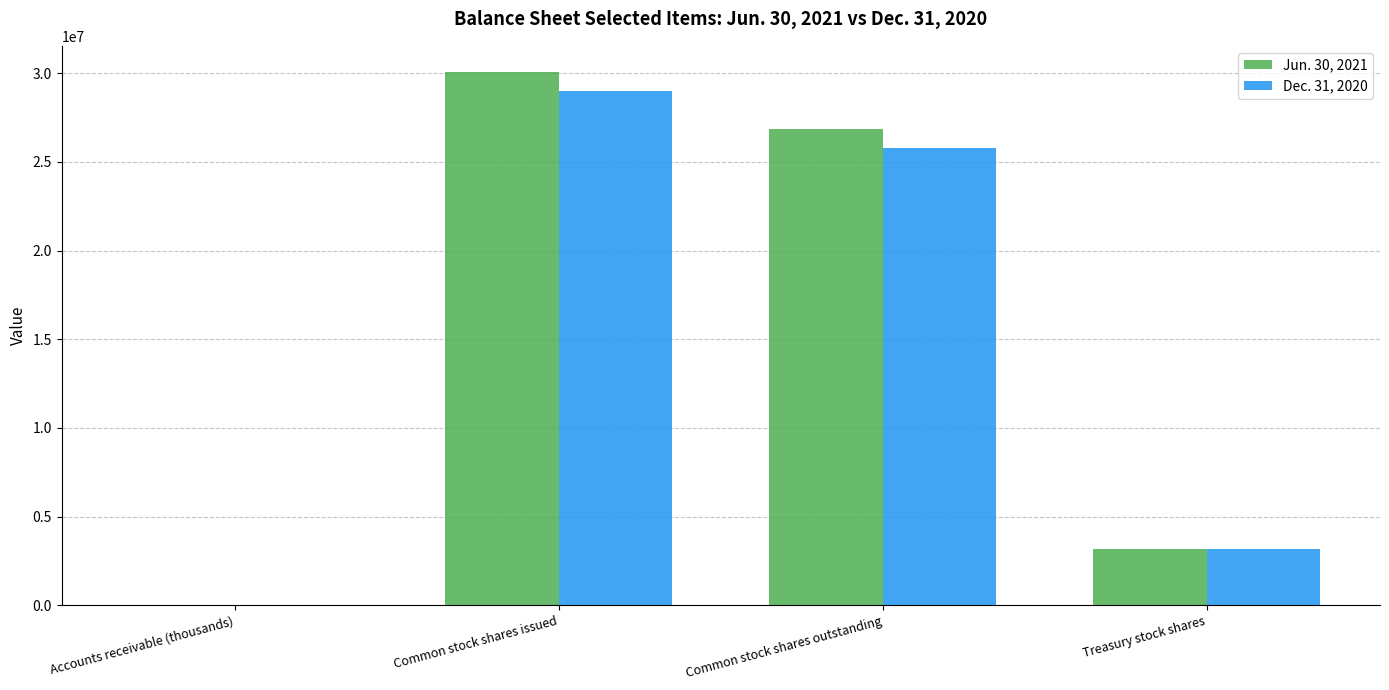

What are all the series names shown in the legend?

Jun. 30, 2021, Dec. 31, 2020